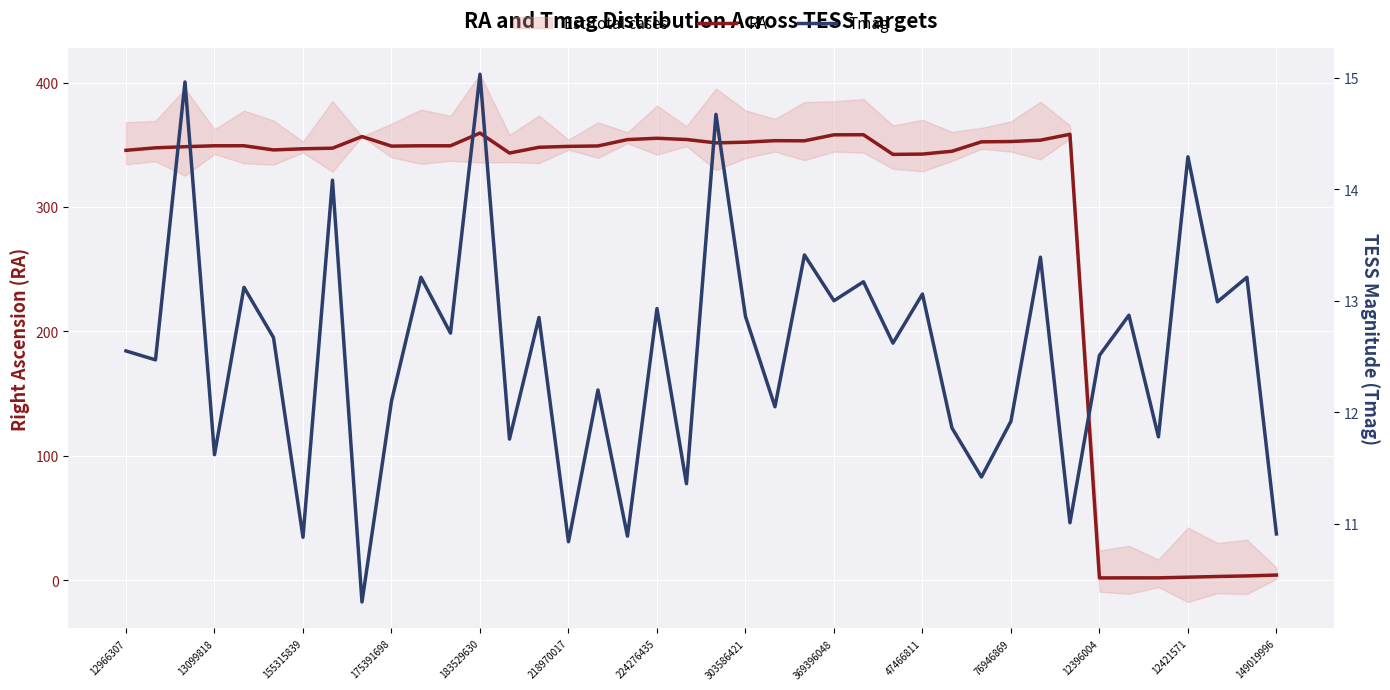

What is the maximum value for Tmag?

15.0